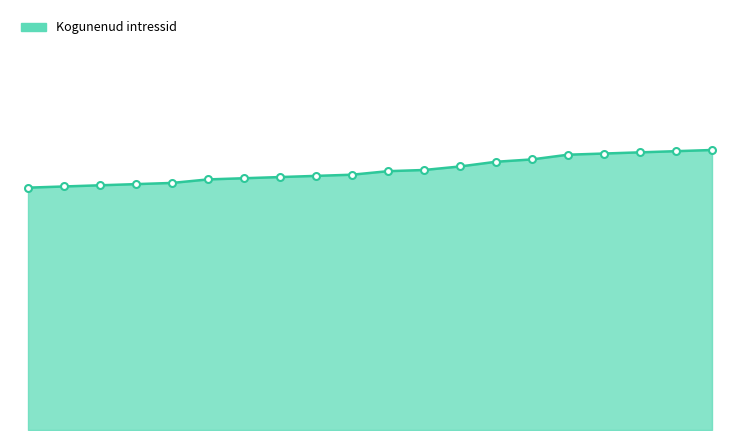

True or false: there are more than 0 points higher than both neighbors.

False